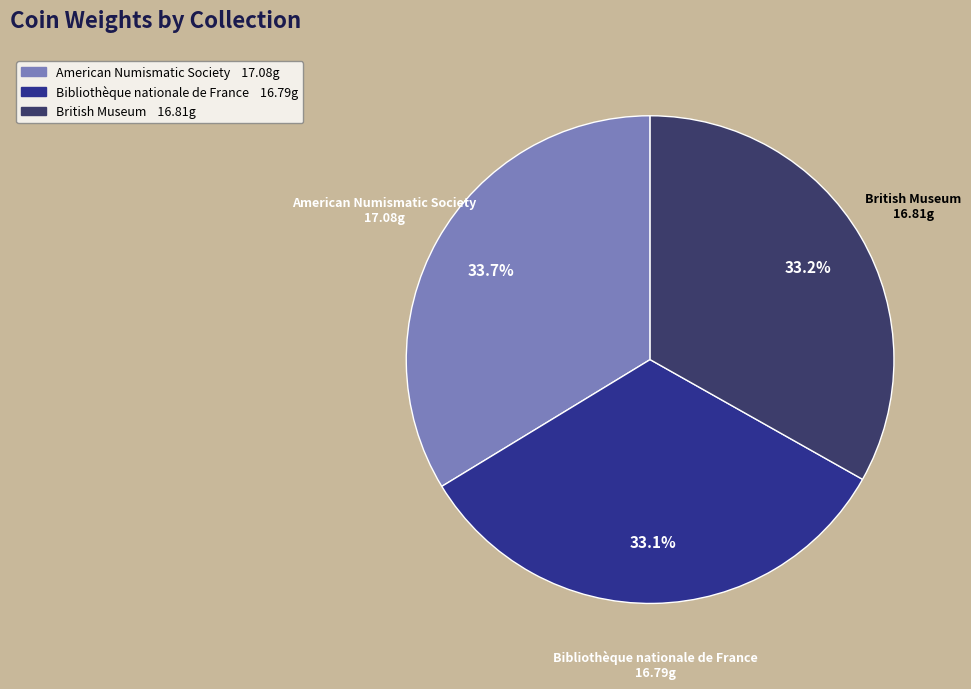

Is it true that Bibliothèque nationale de France is 33% of the pie?

True